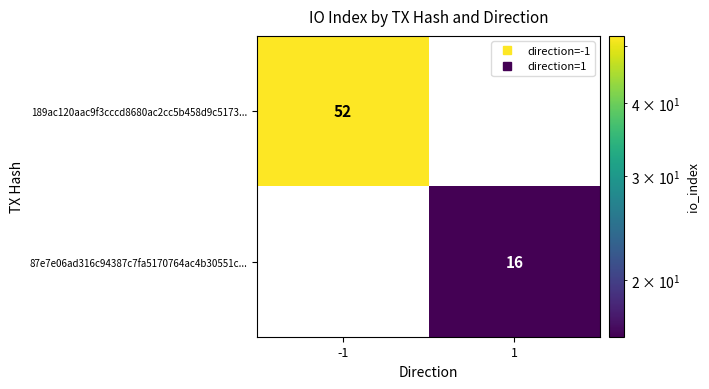

What is the difference between the maximum and minimum values in the 87e7e06ad316c94387c7fa5170764ac4b30551c... series?

16